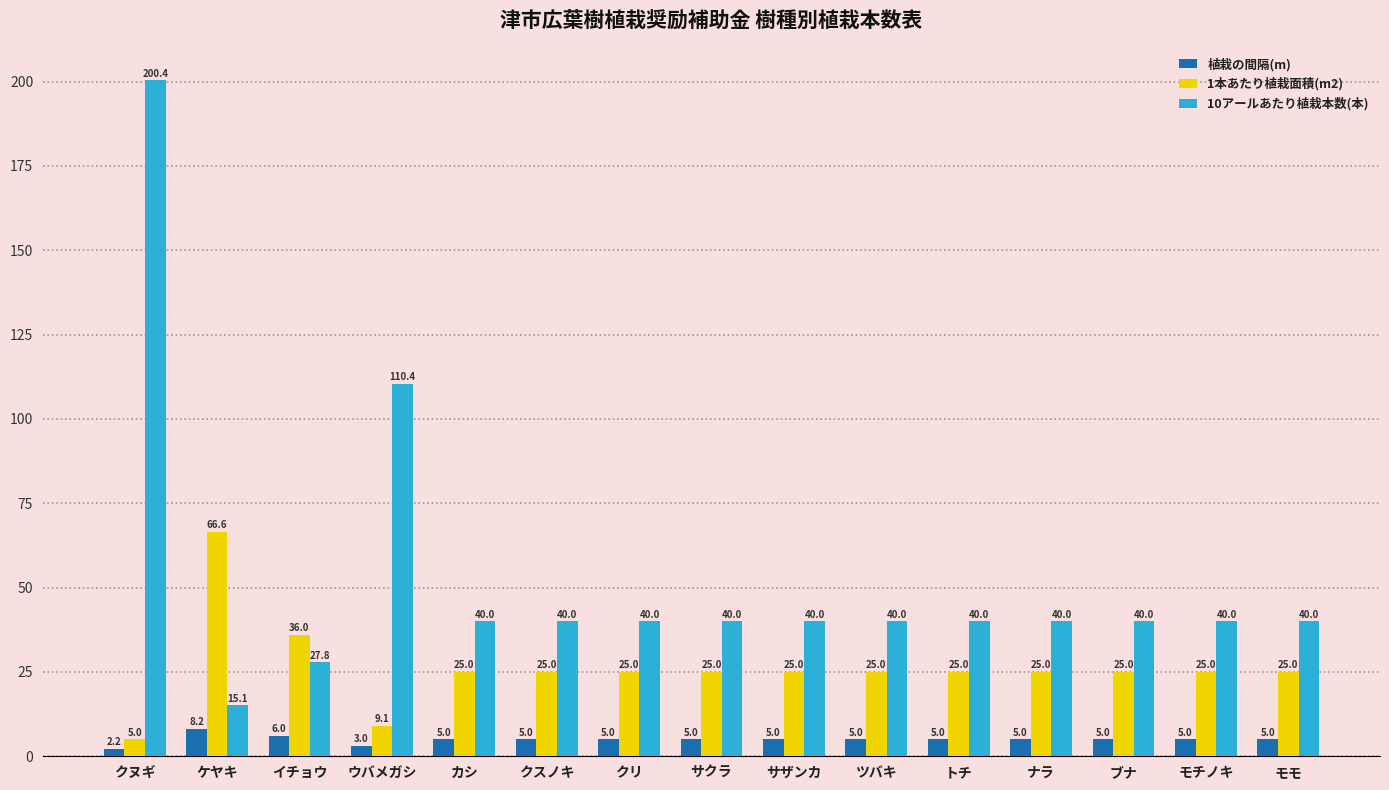

What are all the series names shown in the legend?

植栽の間隔(m), 1本あたり植栽面積(m2), 10アールあたり植栽本数(本)